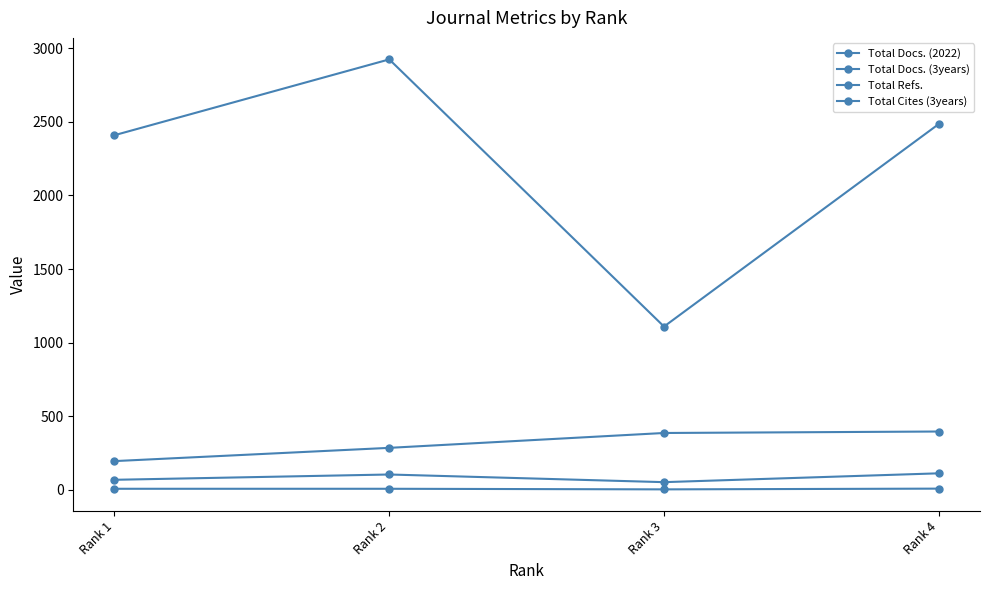

True or false: Total Cites (3years) has a value of 650 at Rank 2.

False